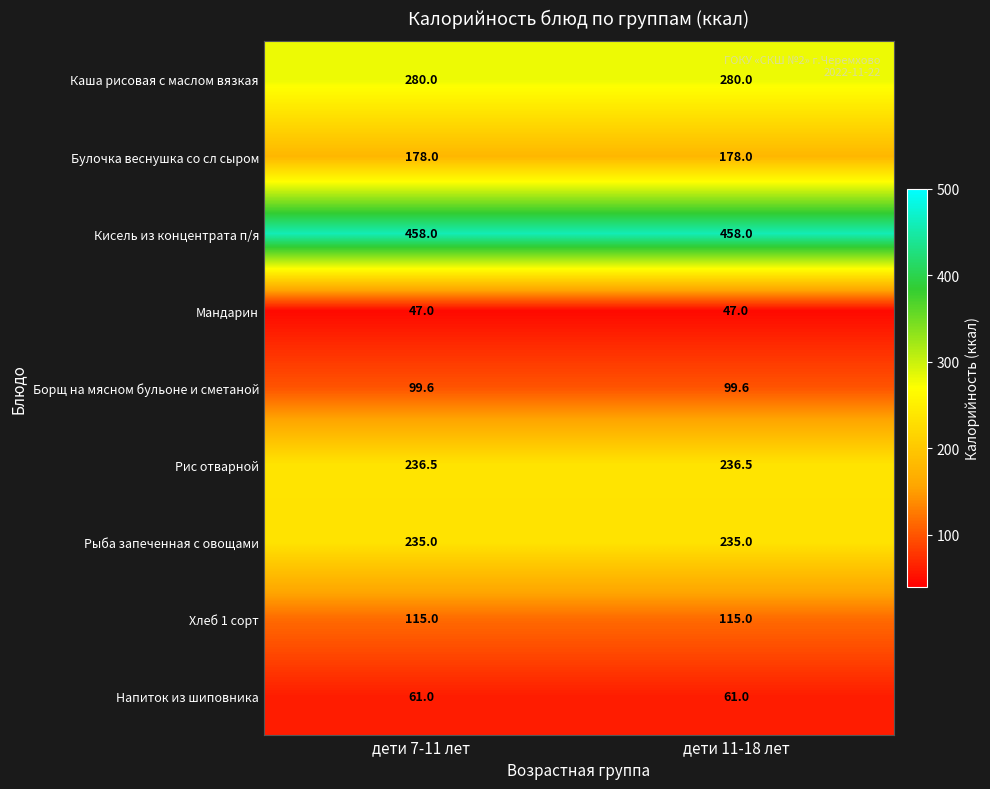

Reading right to left, what are all the values shown in this chart?

Каша рисовая с маслом вязкая: 280.0	280.0
Булочка веснушка со сл сыром: 178.0	178.0
Кисель из концентрата п/я: 458.0	458.0
Мандарин: 47.0	47.0
Борщ на мясном бульоне и сметаной: 99.6	99.6
Рис отварной: 236.5	236.5
Рыба запеченная с овощами: 235.0	235.0
Хлеб 1 сорт: 115.0	115.0
Напиток из шиповника: 61.0	61.0